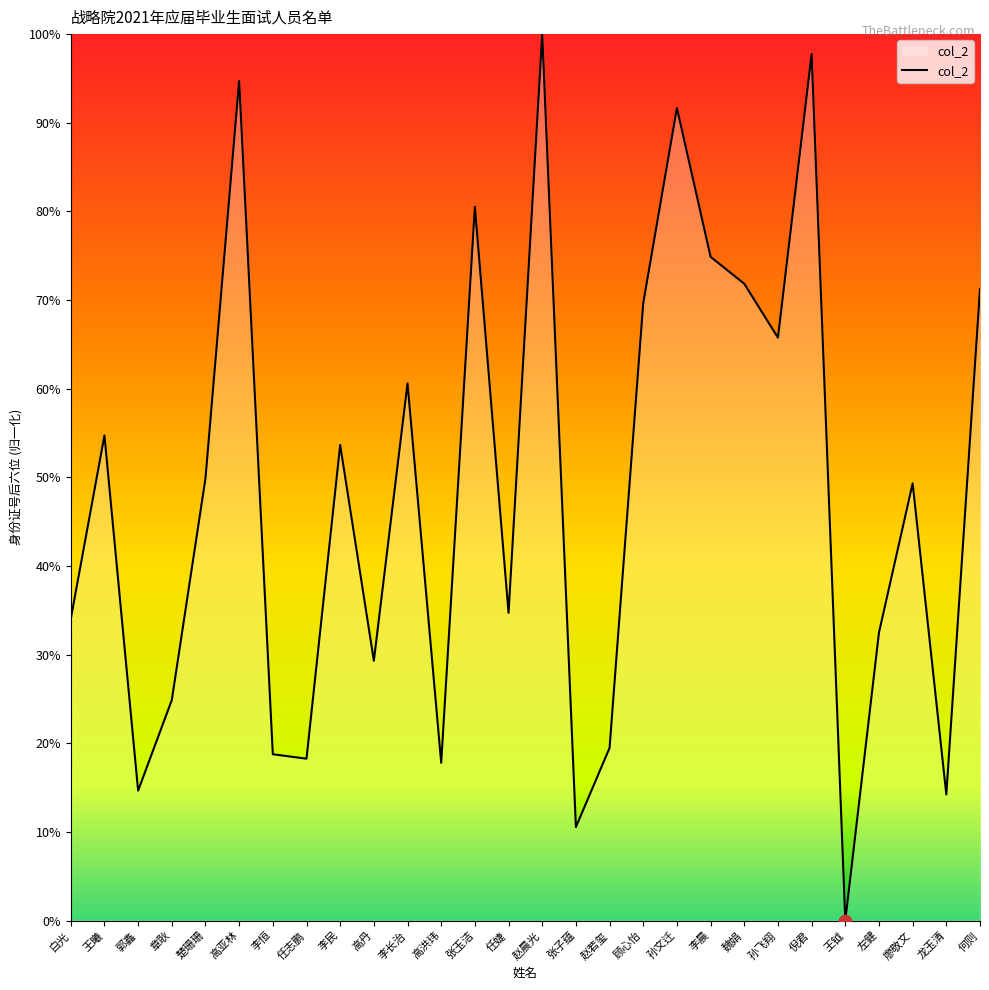

Approximately how many times larger is the value at 高洪玮 compared to 李恒?

1.0